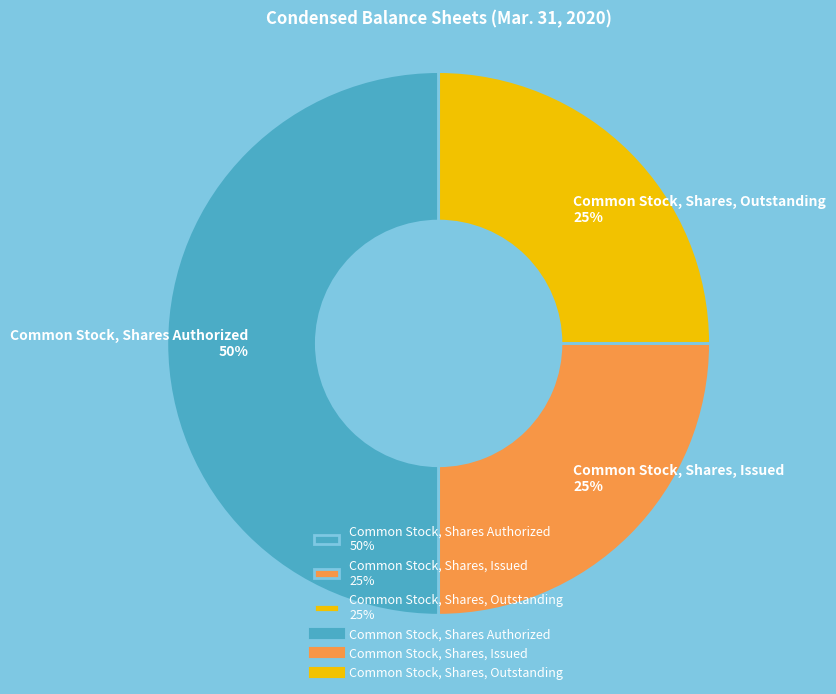

Combined, do Common Stock, Shares Authorized 50% and Common Stock, Shares, Outstanding 25% account for over 50%?

Yes